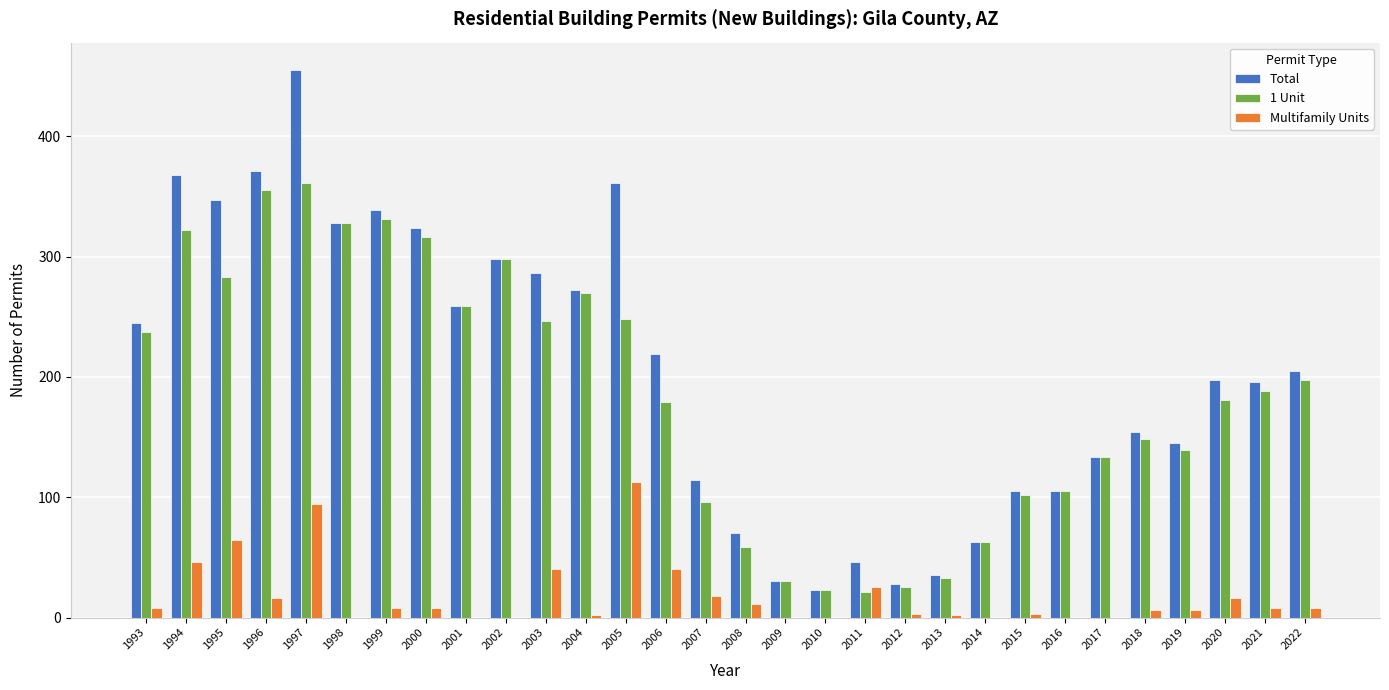

What is the sum of the Multifamily Units values at 2005 and 2007?

131